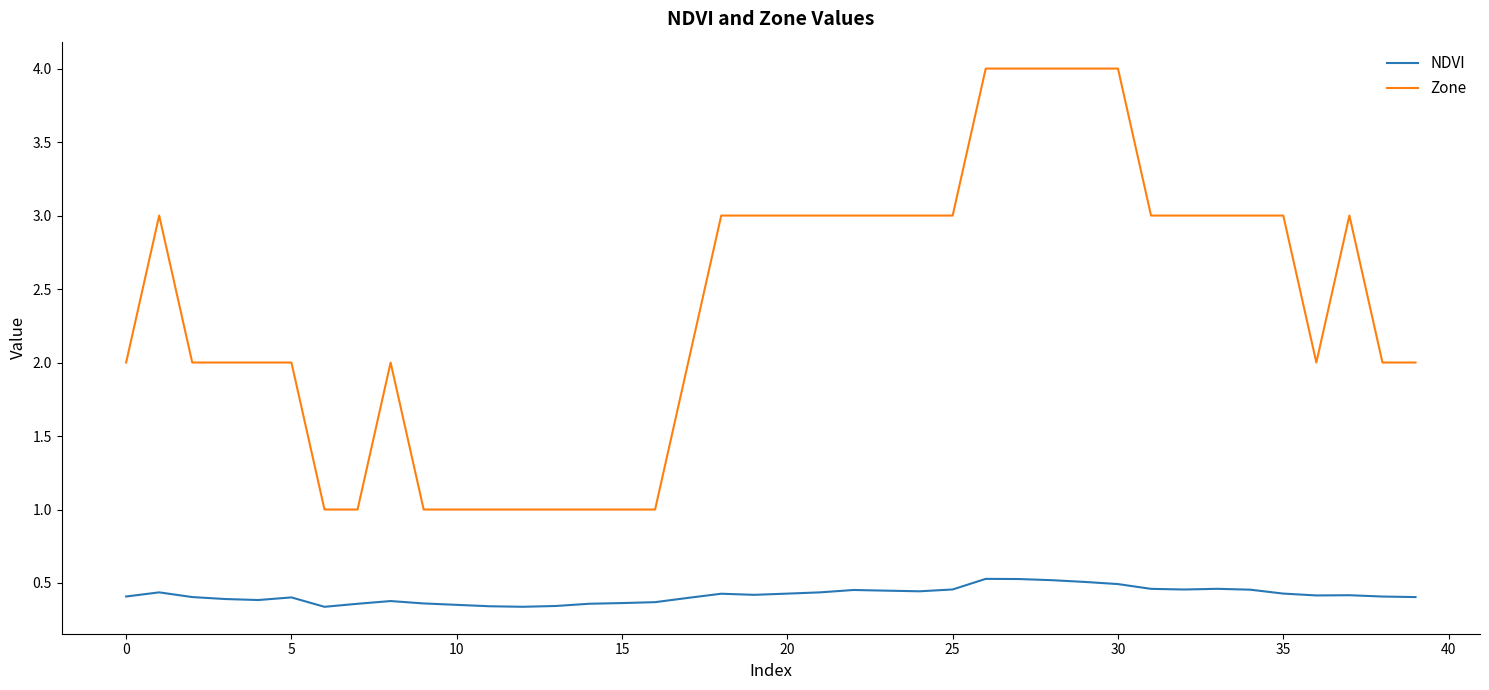

Rank the series by their maximum value, from highest to lowest.

Zone, NDVI